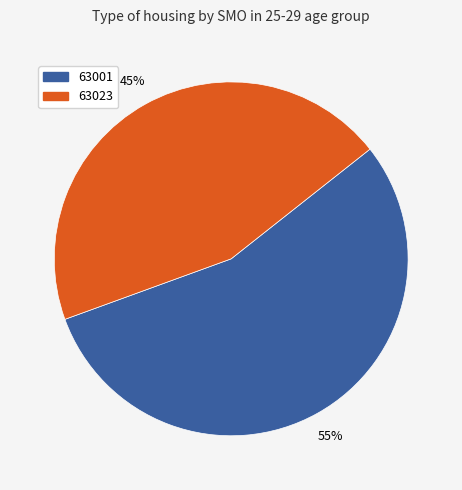

Which category has the smallest portion of the pie?

63023